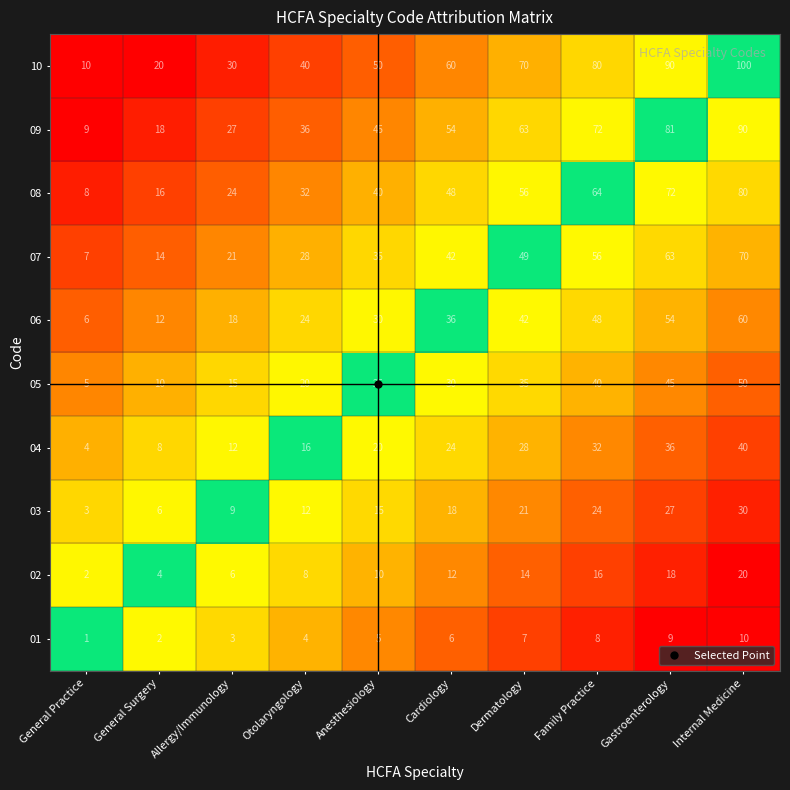

What is the greatest value displayed?

100